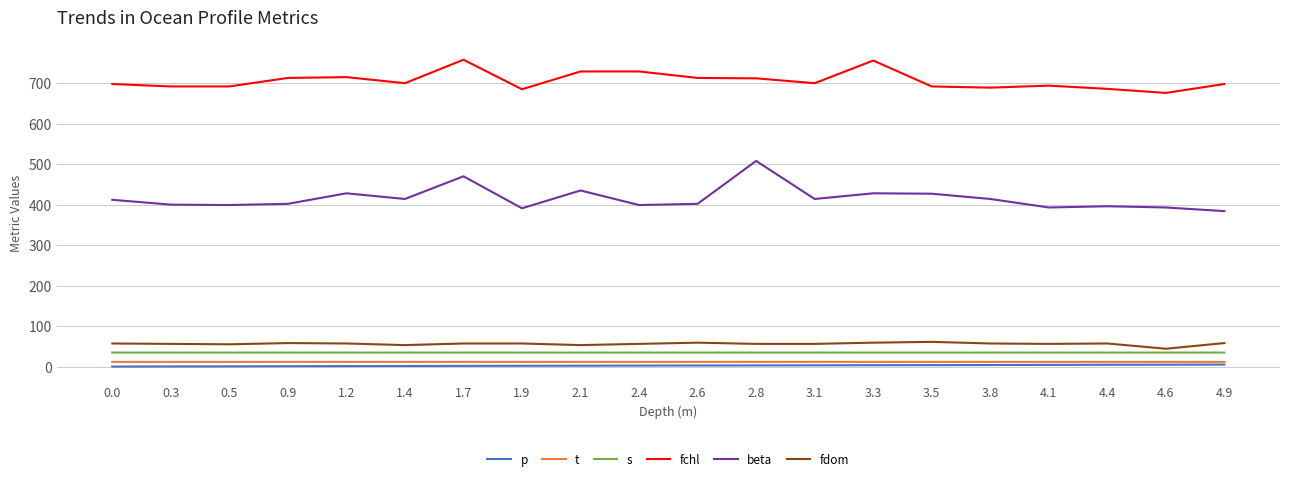

What is the greatest value displayed?

758.0